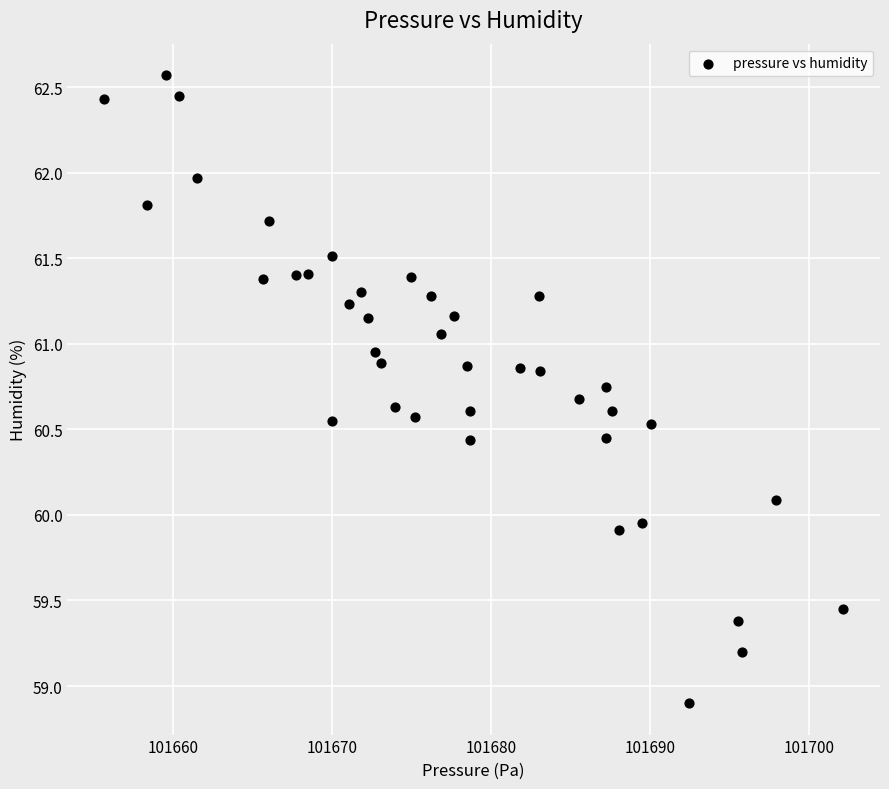

What is the range of X values (max minus min)?

46.5